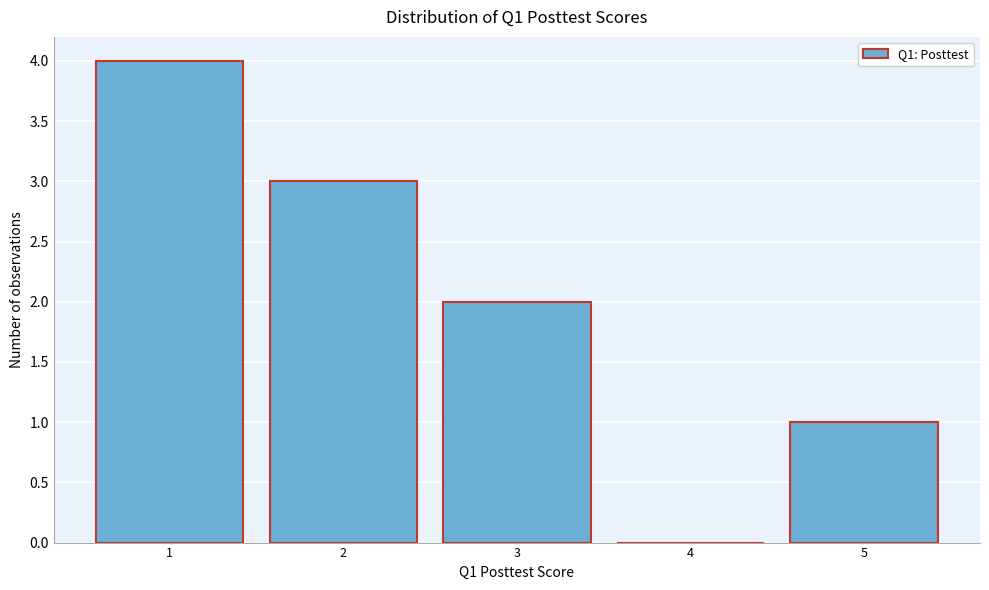

Reading left to right, transcribe this chart: for each bar, give the range it covers on the x-axis and its height. The values are not printed on the chart, so give them approximately, as read against the axis.

0.5 to 1.5: 4
1.5 to 2.5: 3
2.5 to 3.5: 2
3.5 to 4.5: 0
4.5 to 5.5: 1